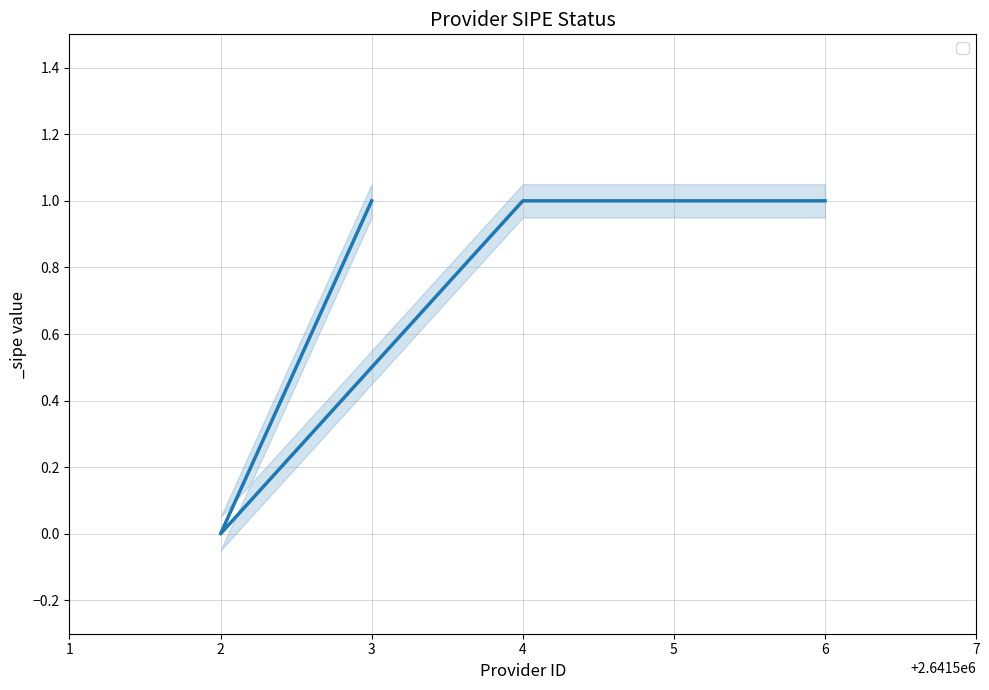

Approximately how many times larger is the value at 4 compared to 6?

1.0